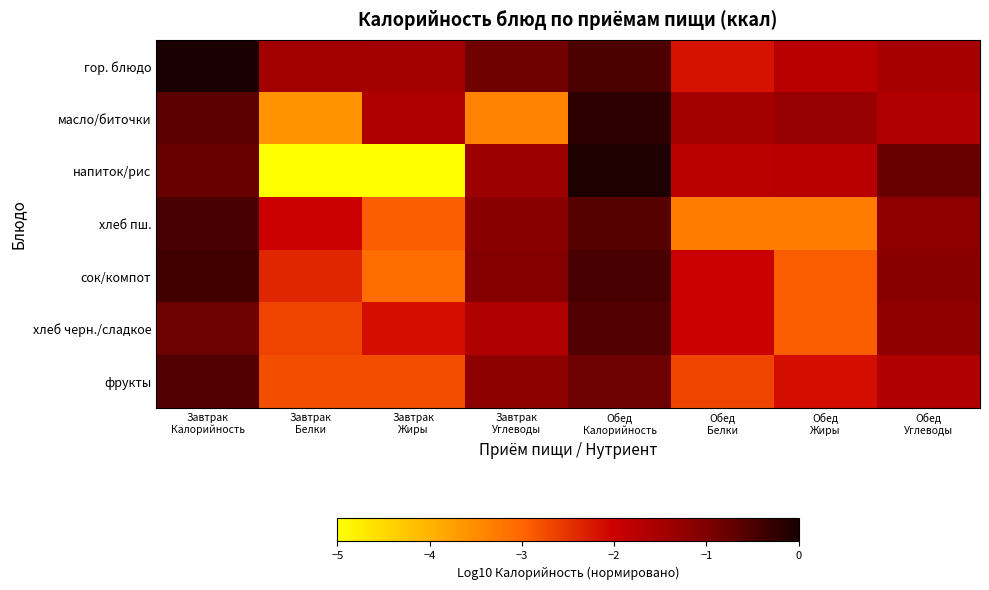

Reading left to right, extract all data points from this chart.

гор. блюдо: Завтрак
Калорийность=0.0	Завтрак
Белки=-1.5	Завтрак
Жиры=-1.5	Завтрак
Углеводы=-0.8	Обед
Калорийность=-0.5	Обед
Белки=-2.2	Обед
Жиры=-1.8	Обед
Углеводы=-1.5
масло/биточки: Завтрак
Калорийность=-0.6	Завтрак
Белки=-3.6	Завтрак
Жиры=-1.6	Завтрак
Углеводы=-3.4	Обед
Калорийность=-0.2	Обед
Белки=-1.5	Обед
Жиры=-1.3	Обед
Углеводы=-1.6
напиток/рис: Завтрак
Калорийность=-0.8	Завтрак
Белки=-7.4	Завтрак
Жиры=-7.4	Завтрак
Углеводы=-1.4	Обед
Калорийность=-0.0	Обед
Белки=-1.8	Обед
Жиры=-1.7	Обед
Углеводы=-0.8
хлеб пш.: Завтрак
Калорийность=-0.5	Завтрак
Белки=-2.0	Завтрак
Жиры=-2.9	Завтрак
Углеводы=-1.2	Обед
Калорийность=-0.6	Обед
Белки=-3.3	Обед
Жиры=-3.3	Обед
Углеводы=-1.2
сок/компот: Завтрак
Калорийность=-0.4	Завтрак
Белки=-2.4	Завтрак
Жиры=-3.1	Завтрак
Углеводы=-1.1	Обед
Калорийность=-0.5	Обед
Белки=-2.0	Обед
Жиры=-2.9	Обед
Углеводы=-1.2
хлеб черн./сладкое: Завтрак
Калорийность=-0.8	Завтрак
Белки=-2.7	Завтрак
Жиры=-2.1	Завтрак
Углеводы=-1.7	Обед
Калорийность=-0.5	Обед
Белки=-2.0	Обед
Жиры=-2.9	Обед
Углеводы=-1.2
фрукты: Завтрак
Калорийность=-0.5	Завтрак
Белки=-2.8	Завтрак
Жиры=-2.8	Завтрак
Углеводы=-1.2	Обед
Калорийность=-0.8	Обед
Белки=-2.7	Обед
Жиры=-2.1	Обед
Углеводы=-1.7